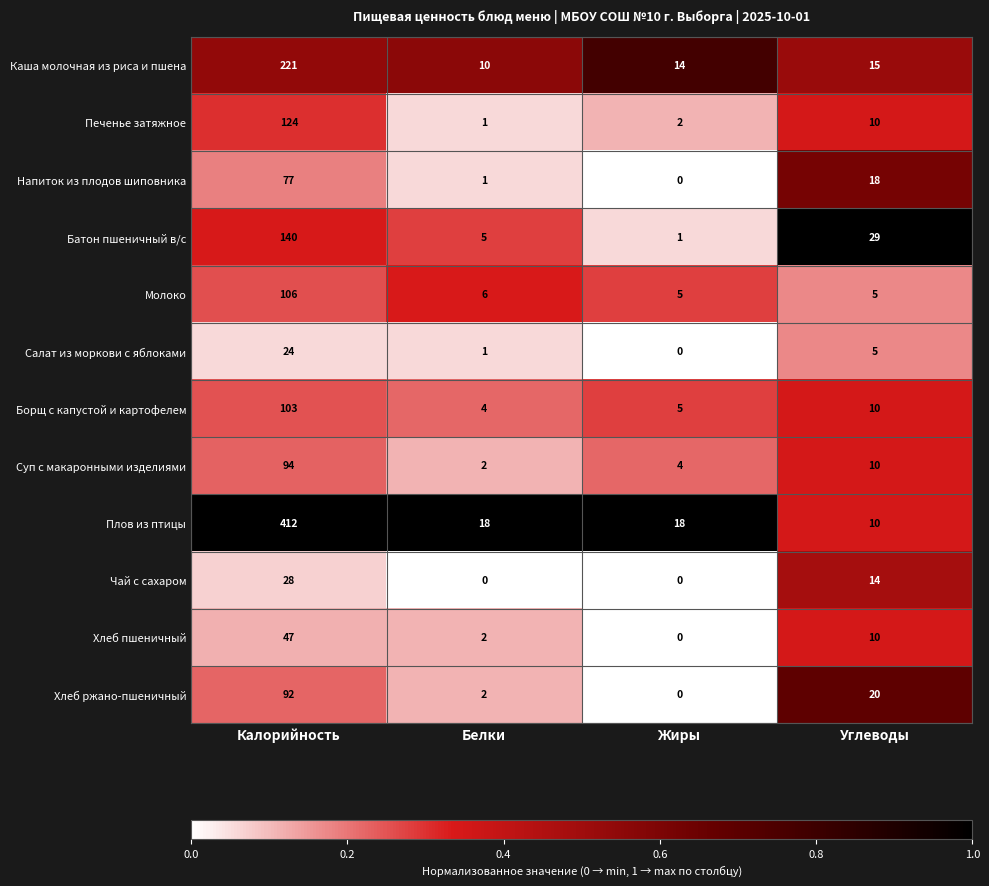

At which category is the sum across all series the highest?

Калорийность